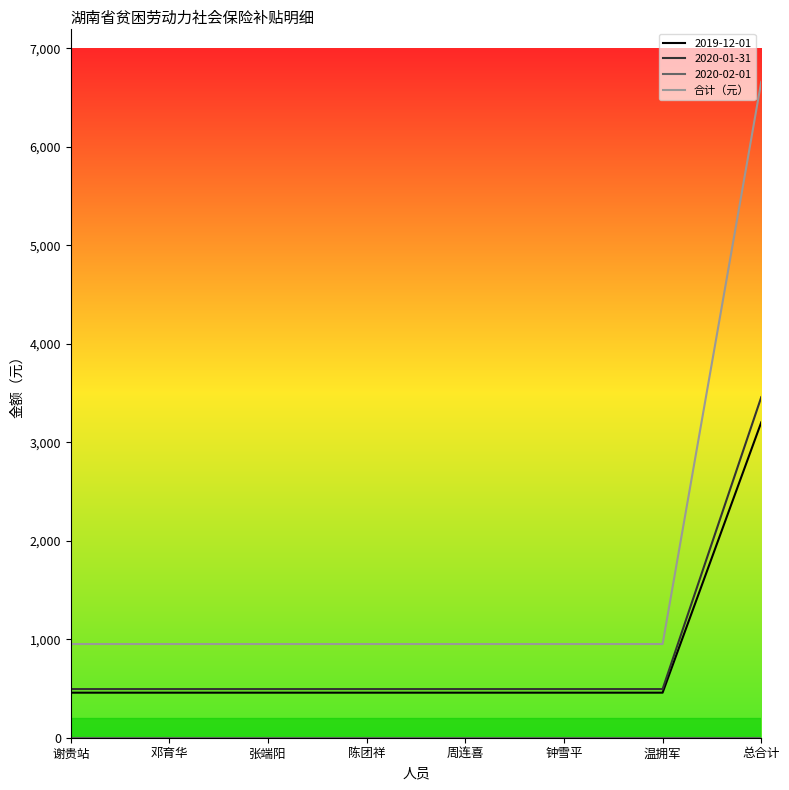

Is it true that 合计（元） equals 951.4 at 温拥军?

True